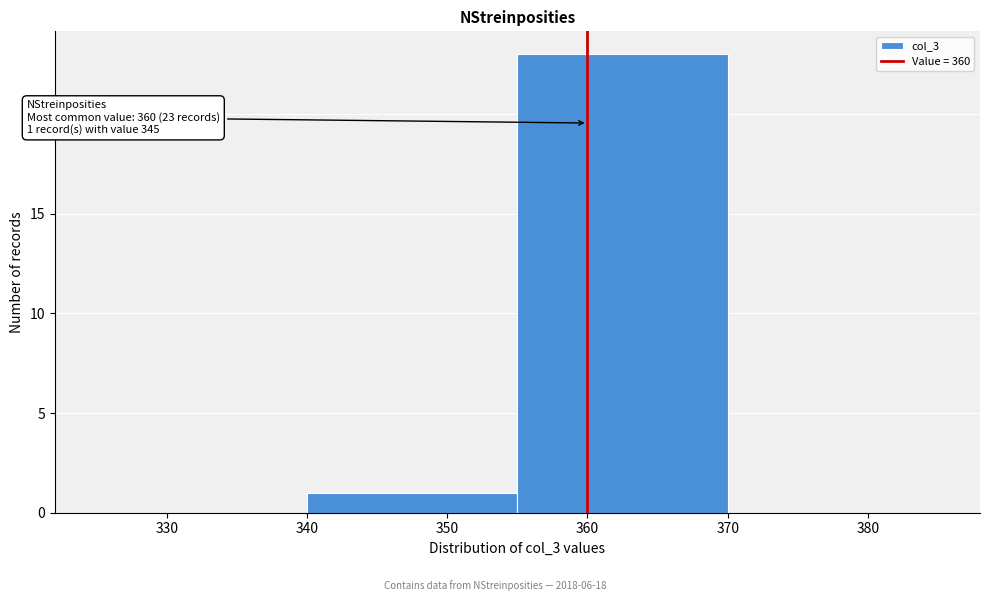

Which range on the x-axis has the tallest bar?

355 to 370